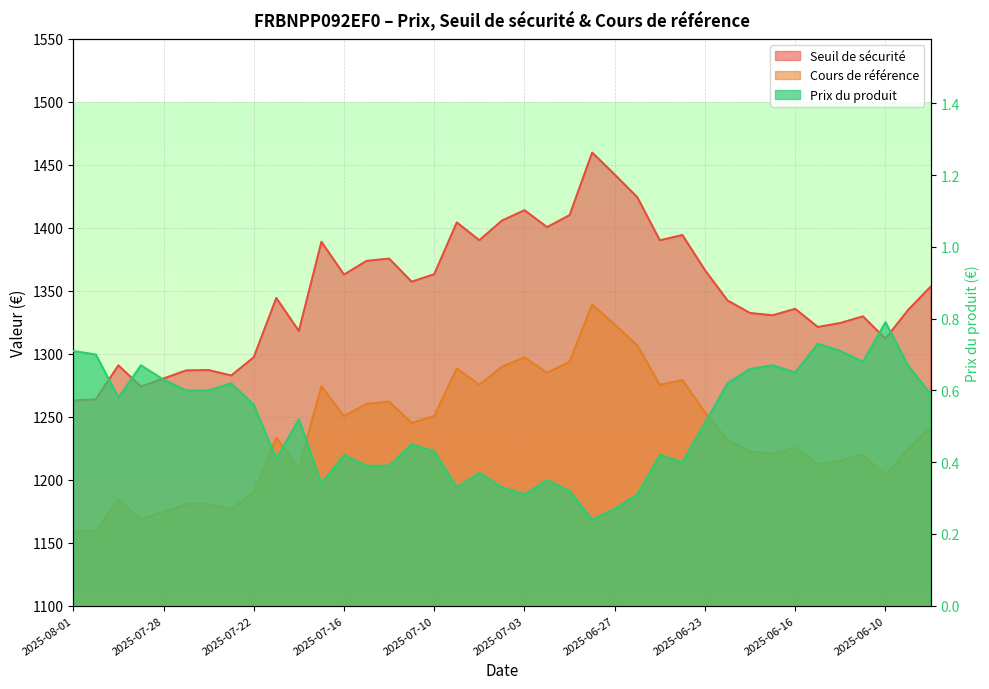

What is the value of the Prix du produit point at the 1st from the left?

0.7